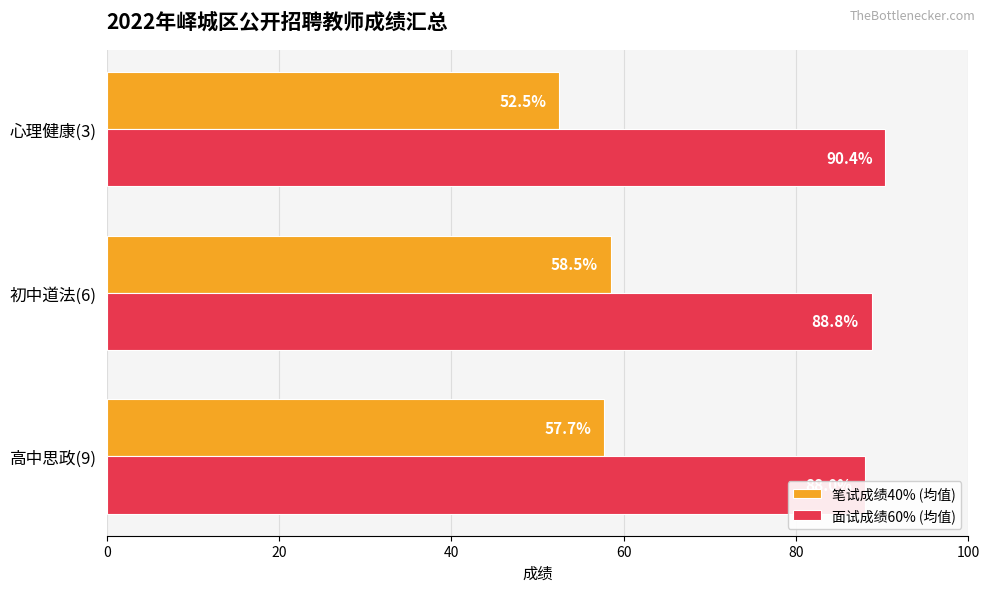

Is the value of 面试成绩60% (均值) at 40 greater than the value of 笔试成绩40% (均值) at 40?

Yes